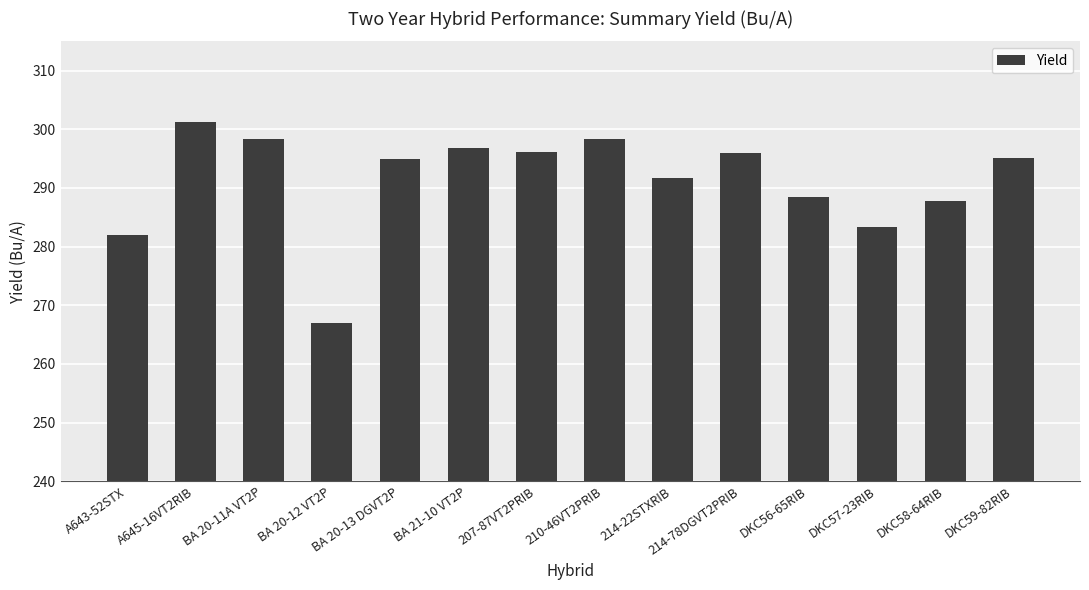

What is the average value?

291.2